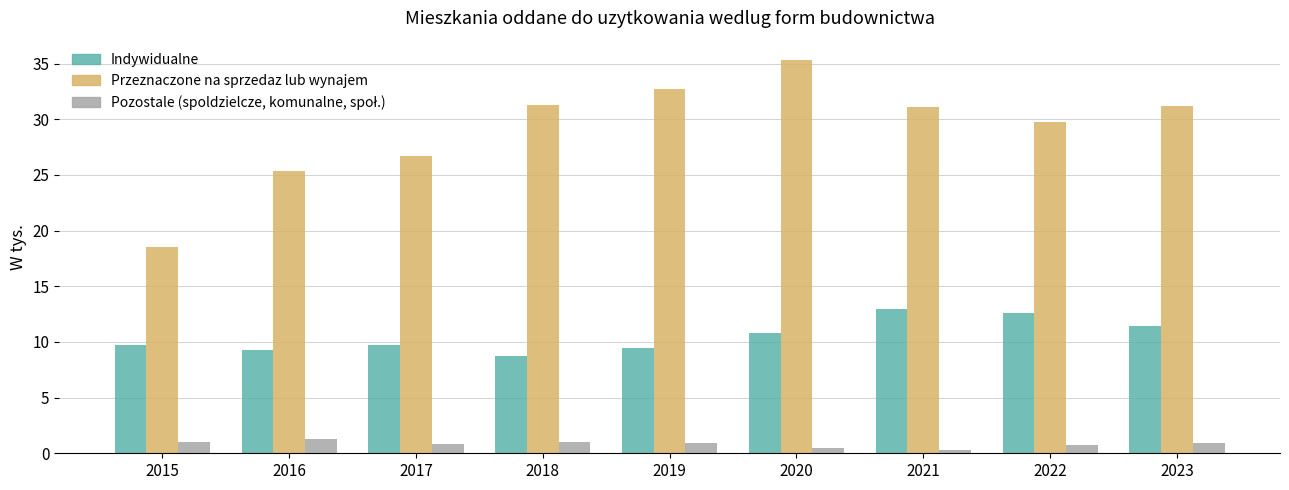

What is the total value across all series at 2018?

41.0